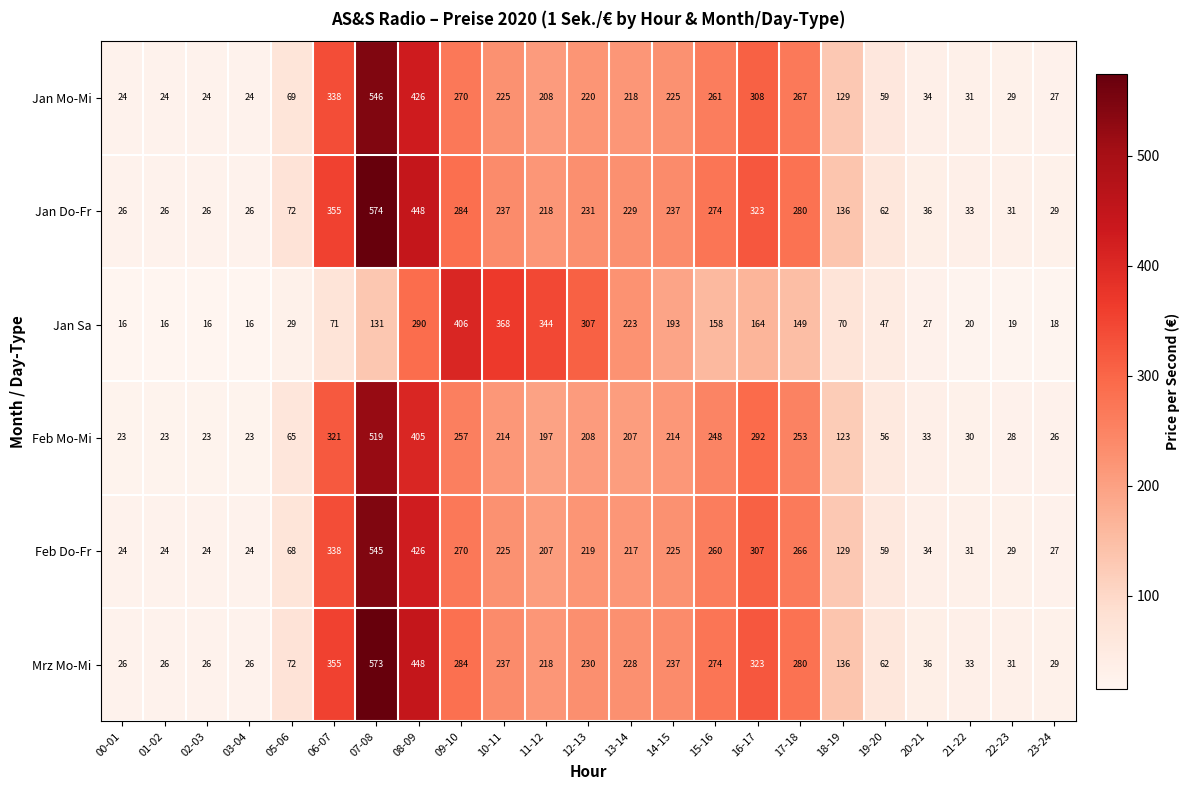

What is the minimum value shown in the chart?

16